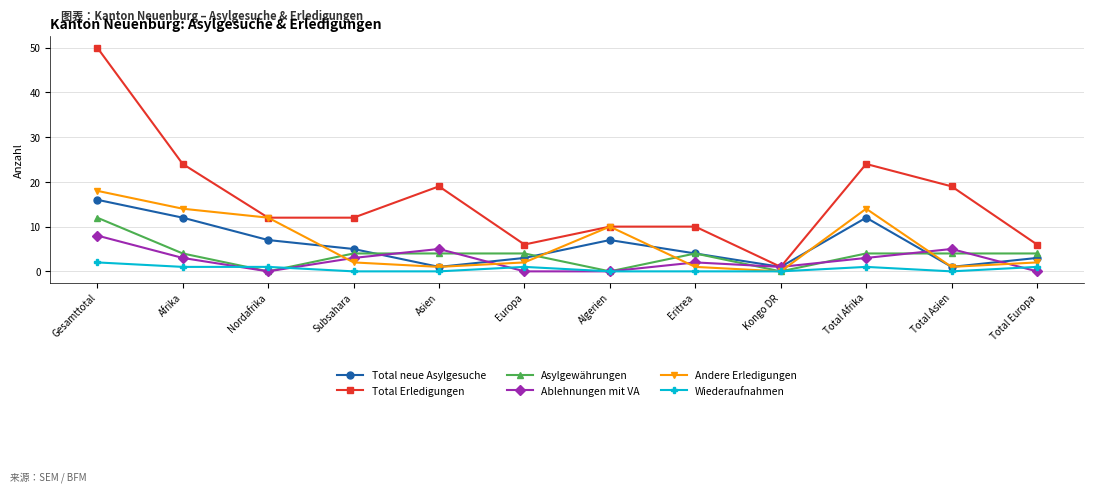

How many lines are shown in the chart?

6